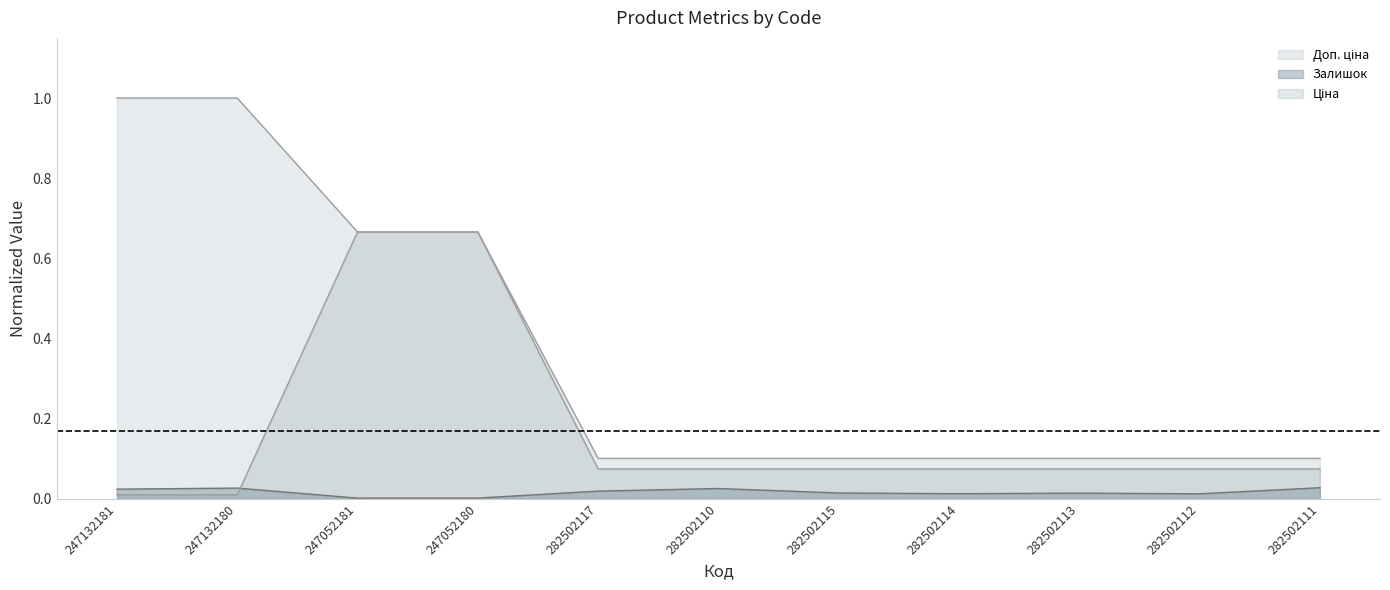

What is the difference between the highest and lowest values at 247052180?

0.7